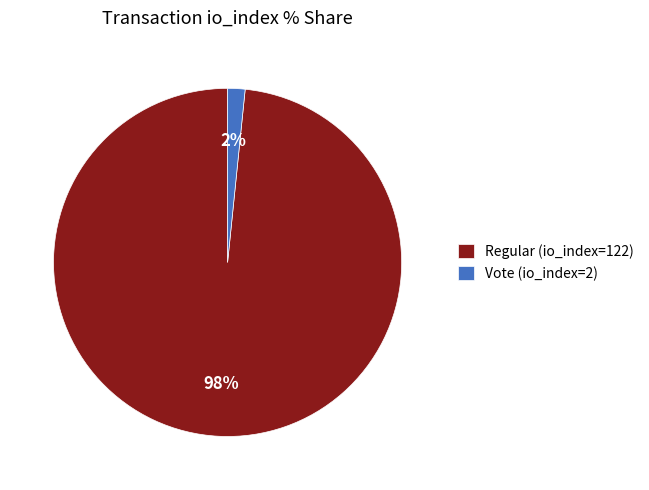

Is it true that Regular (io_index=122) is 98% of the pie?

True